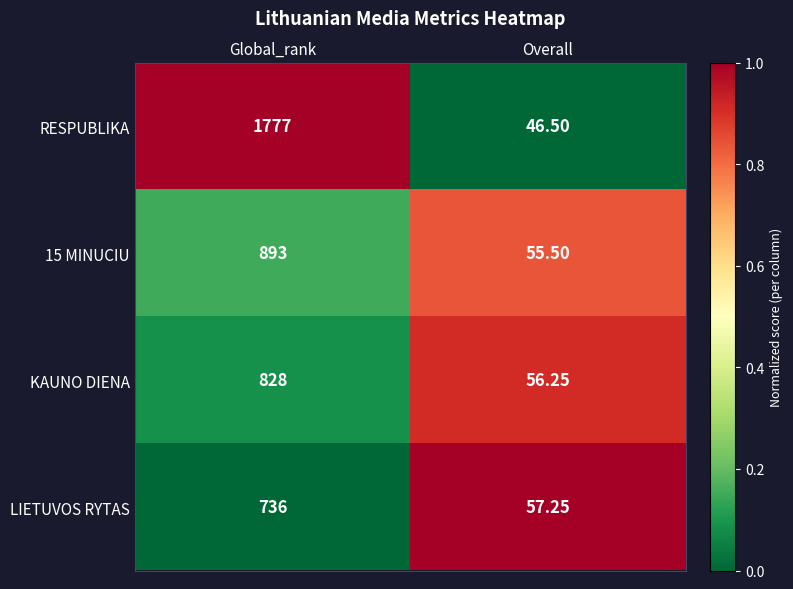

How many series are shown in this chart?

4